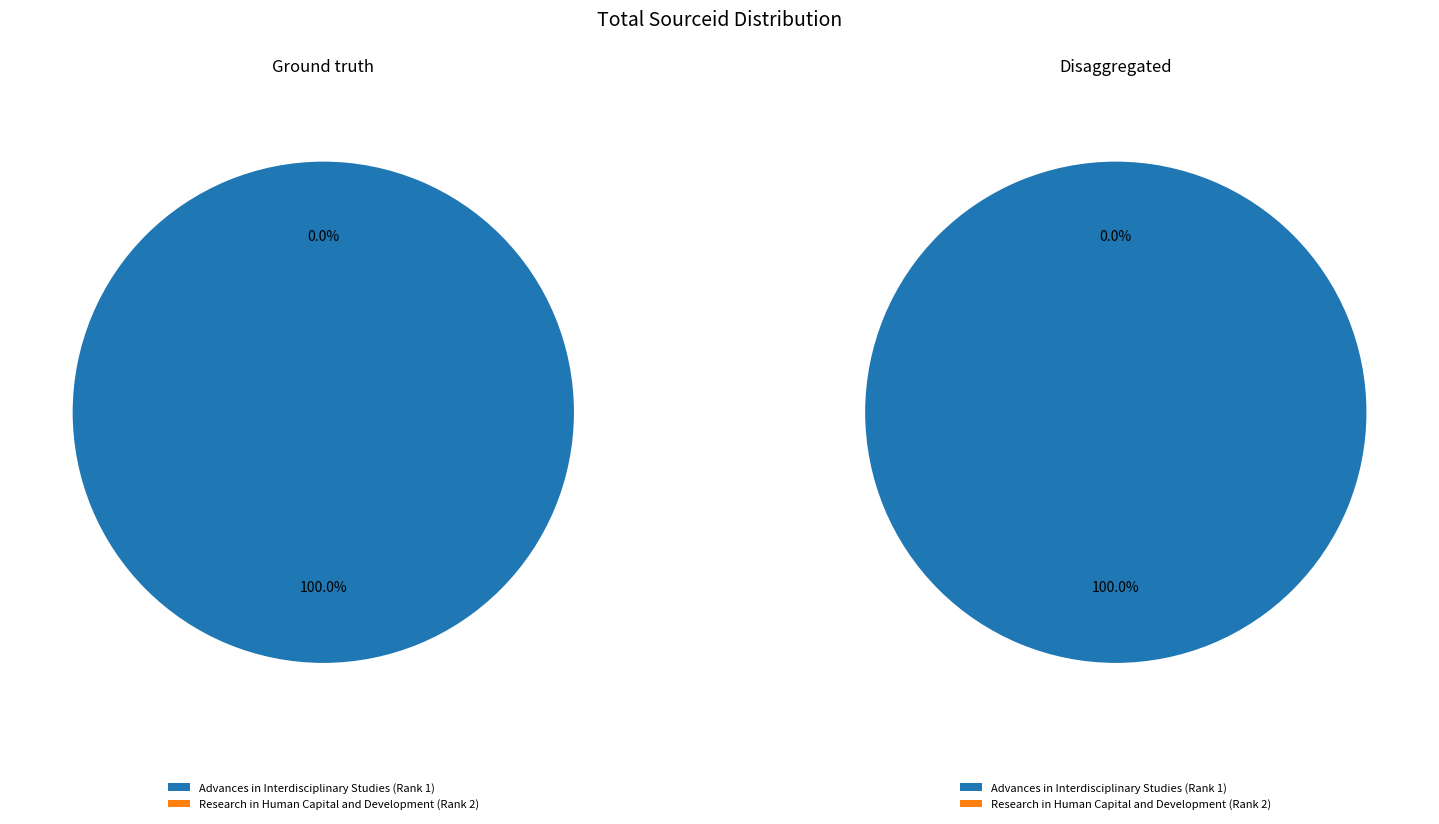

Which category accounts for the majority?

Advances in Interdisciplinary Studies (Rank 1)